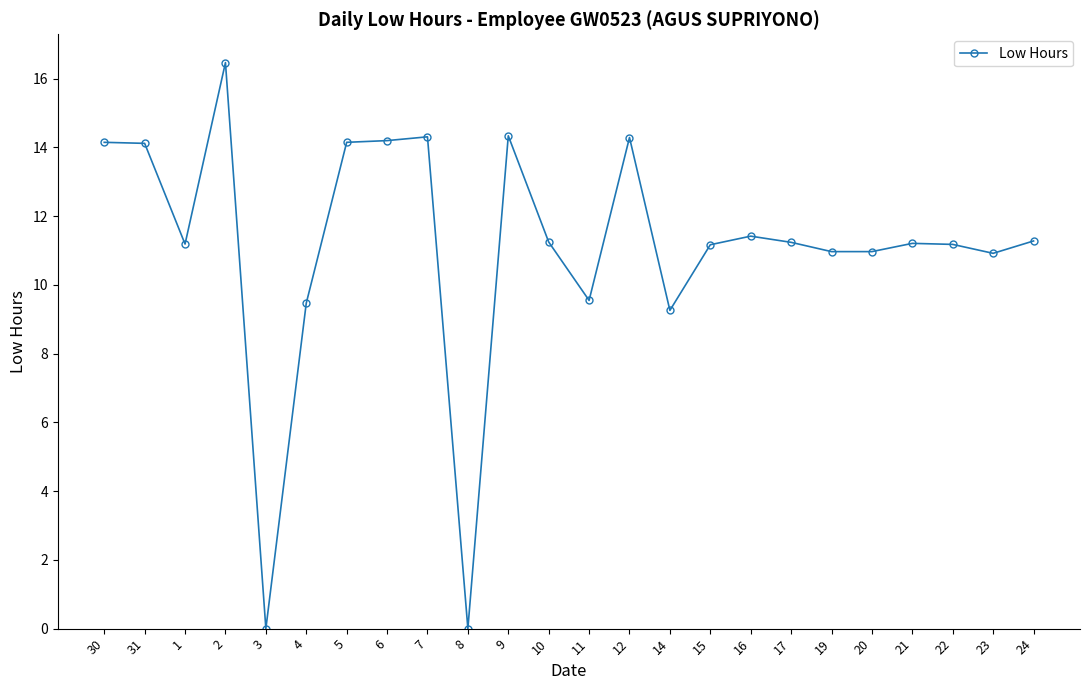

What is the label of the 10th point from the right?

14